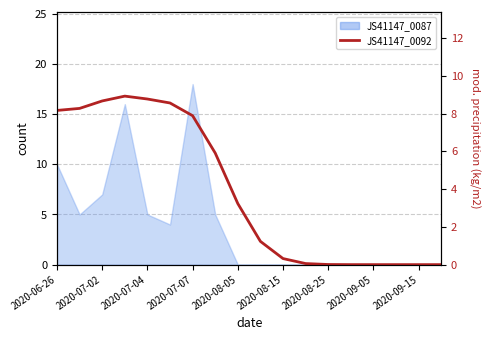

What is the sum of all values?

70.0